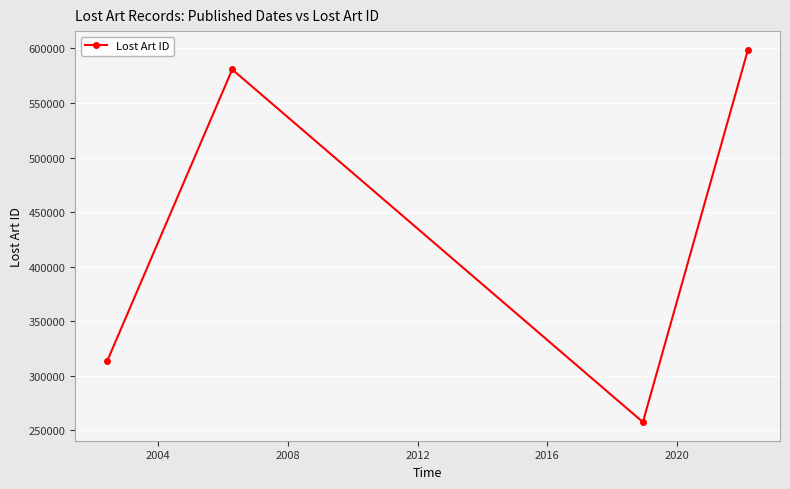

What is the difference between the maximum and minimum values?

341191